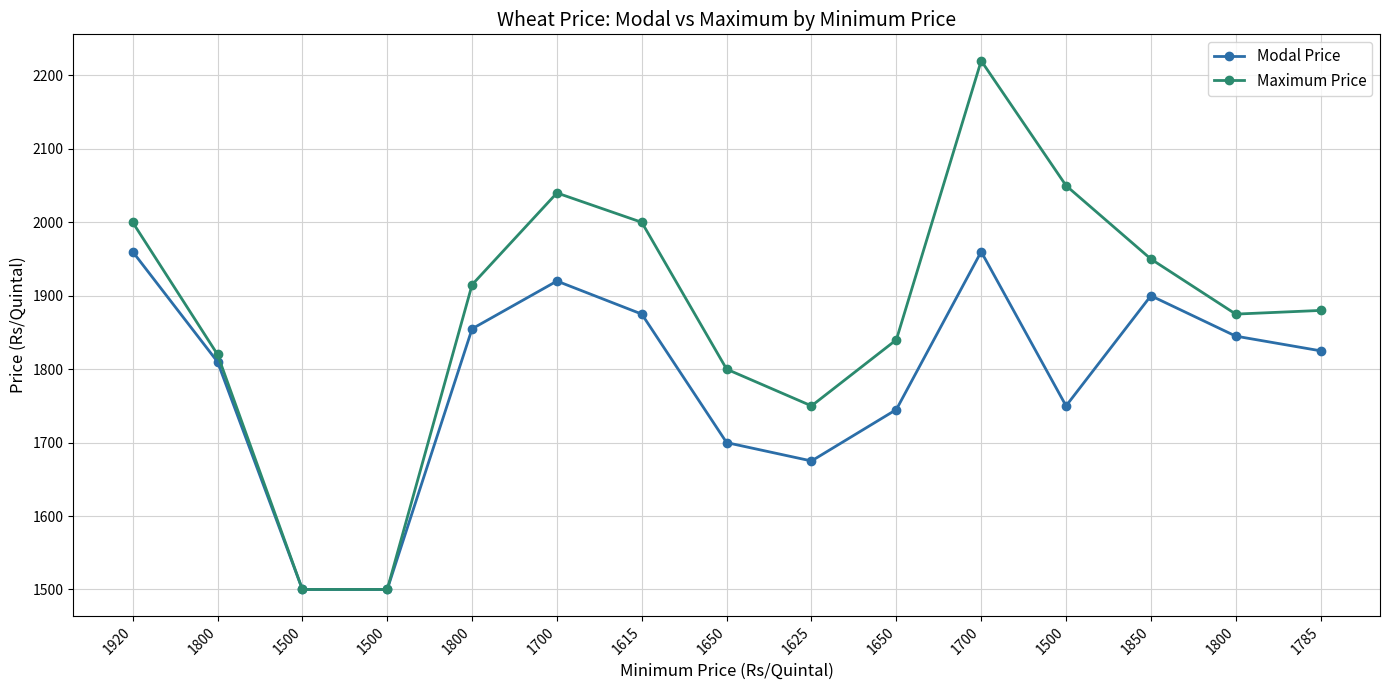

At which category does Maximum Price reach its first local valley?

1625